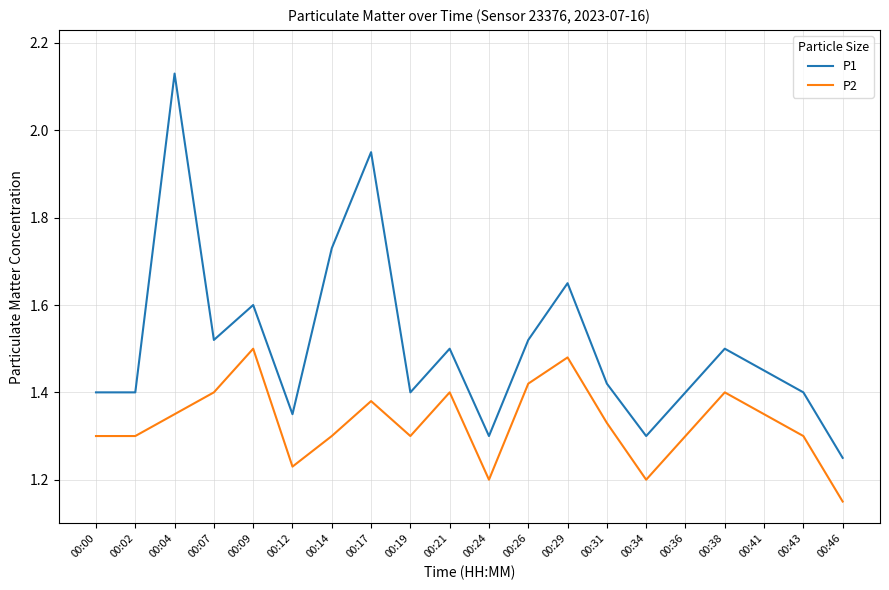

True or false: P2 and P1 cross at least once.

False